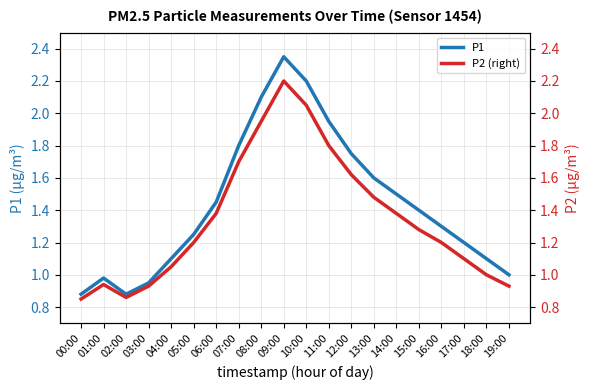

What is the label of the 12th point from the left?

11:00